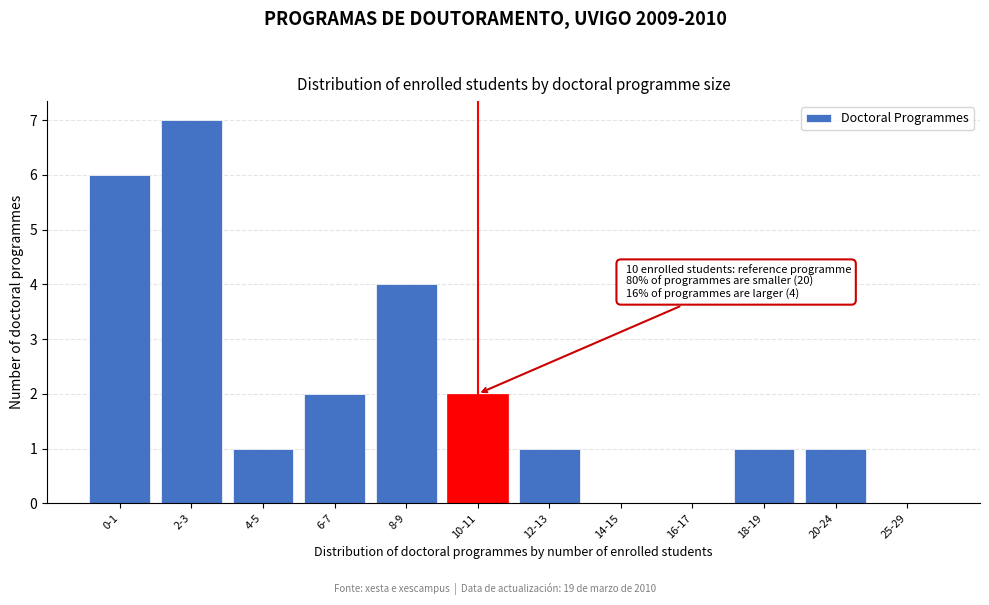

Reading left to right, transcribe all the data shown in this chart.

0-1=6	2-3=7	4-5=1	6-7=2	8-9=4	10-11=2	12-13=1	14-15=0	16-17=0	18-19=1	20-24=1	25-29=0